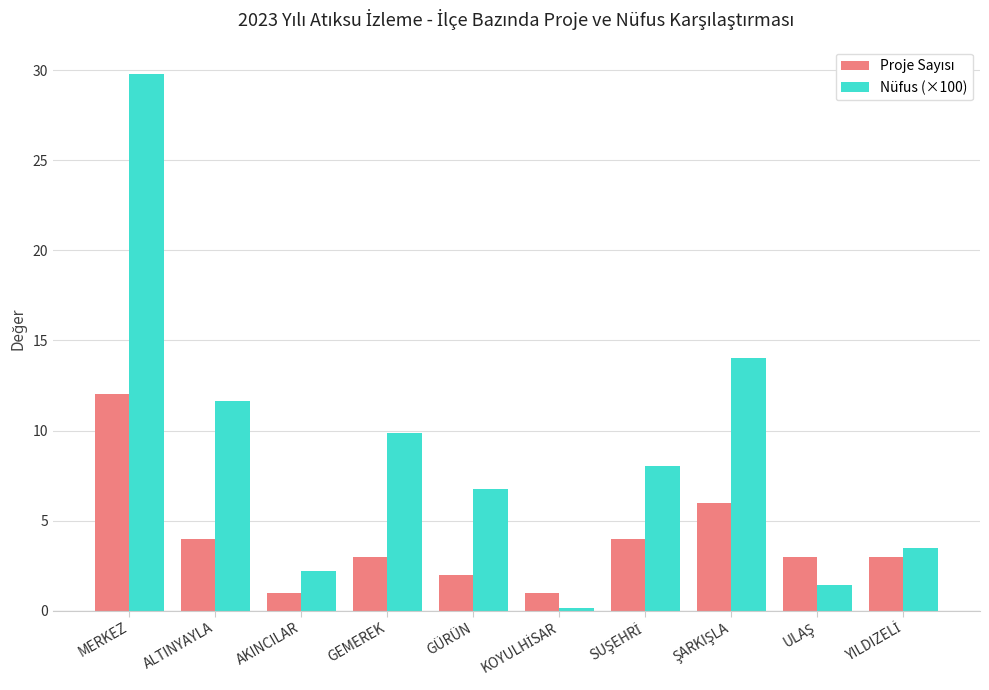

The Nüfus (×100) series shows 6.5 at ALTINYAYLA. True or false?

False